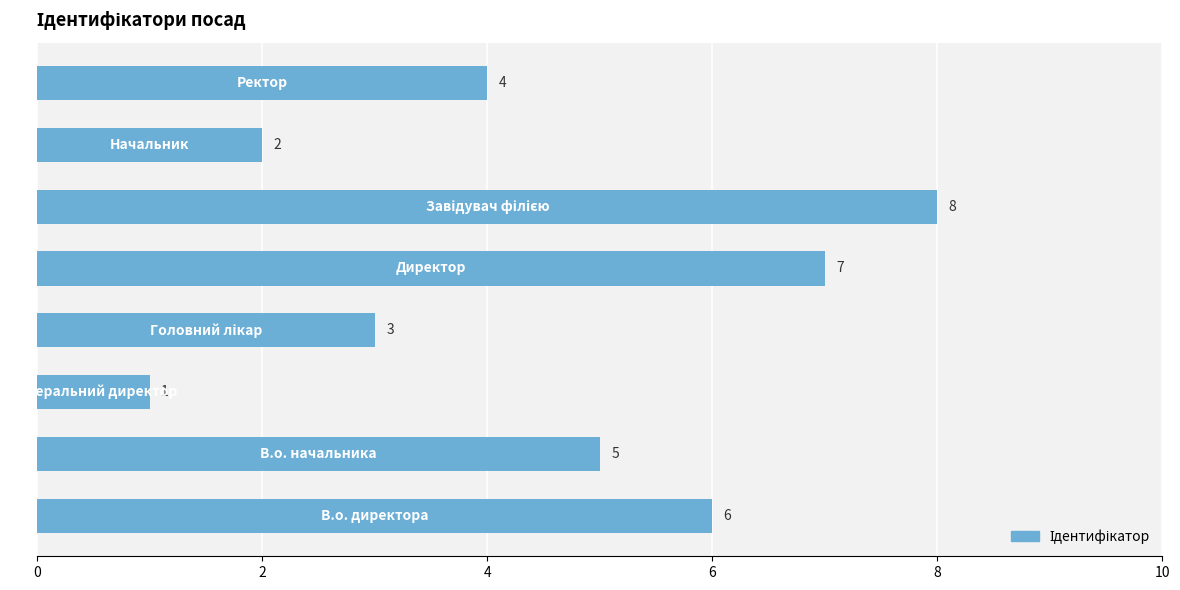

What is the greatest value displayed?

8